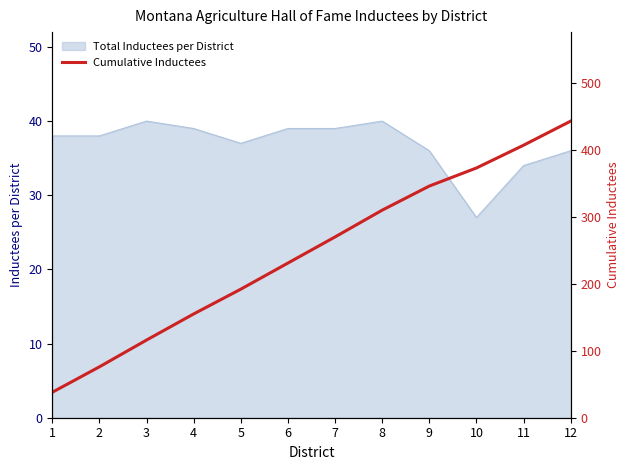

What is the highest value of the Total Inductees per District series?

40